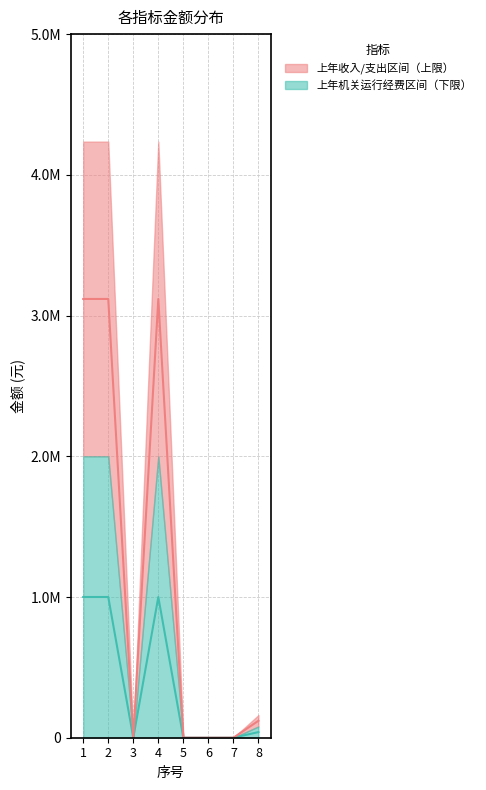

How many lines are shown in the chart?

2